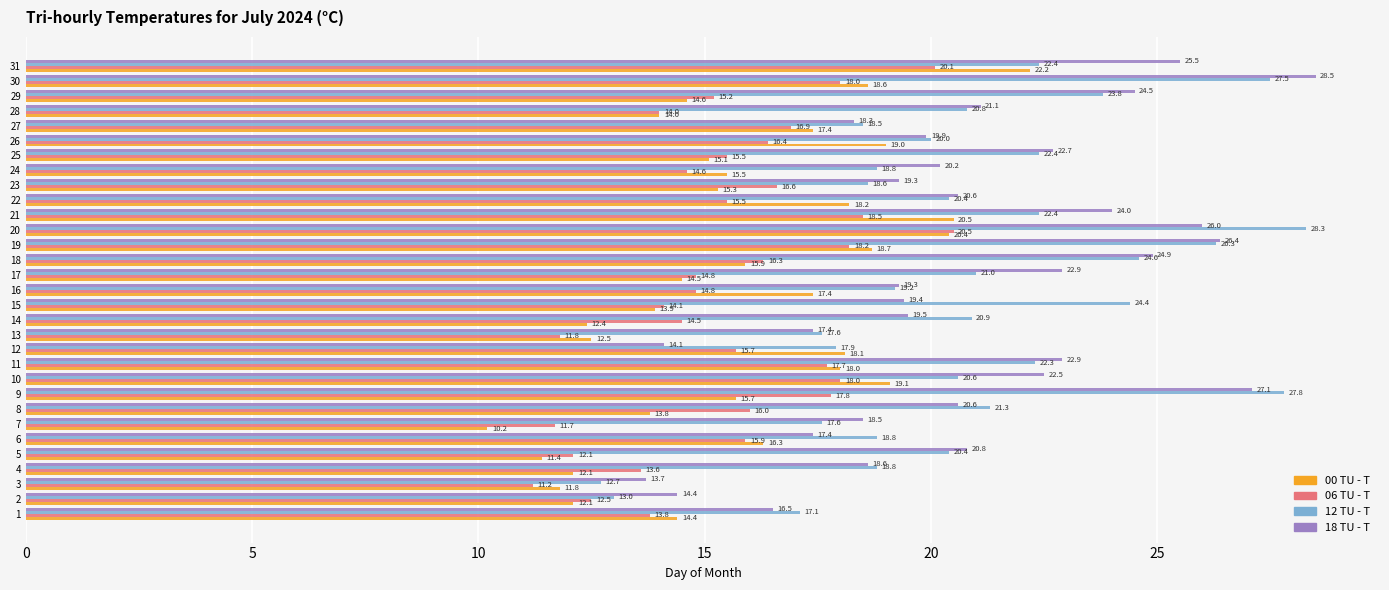

What is the total value across all series at 6?

68.4